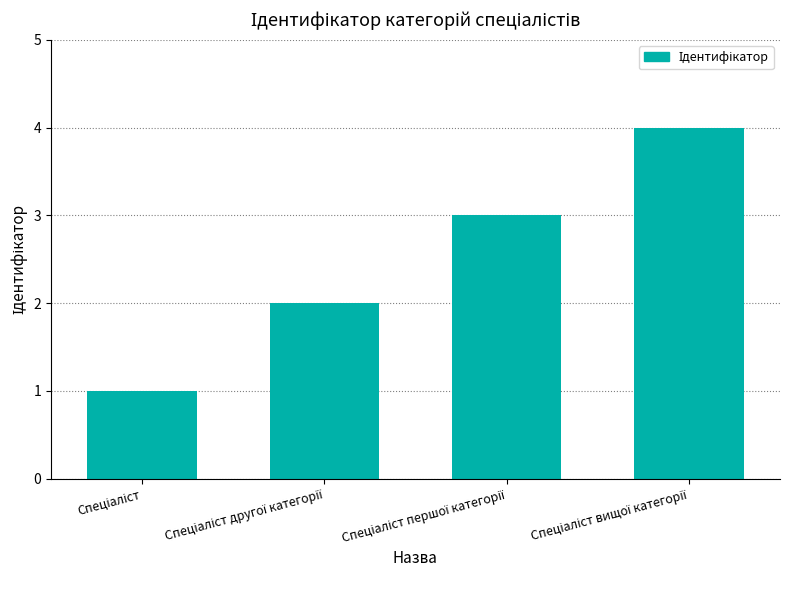

What is the maximum value shown in the chart?

4